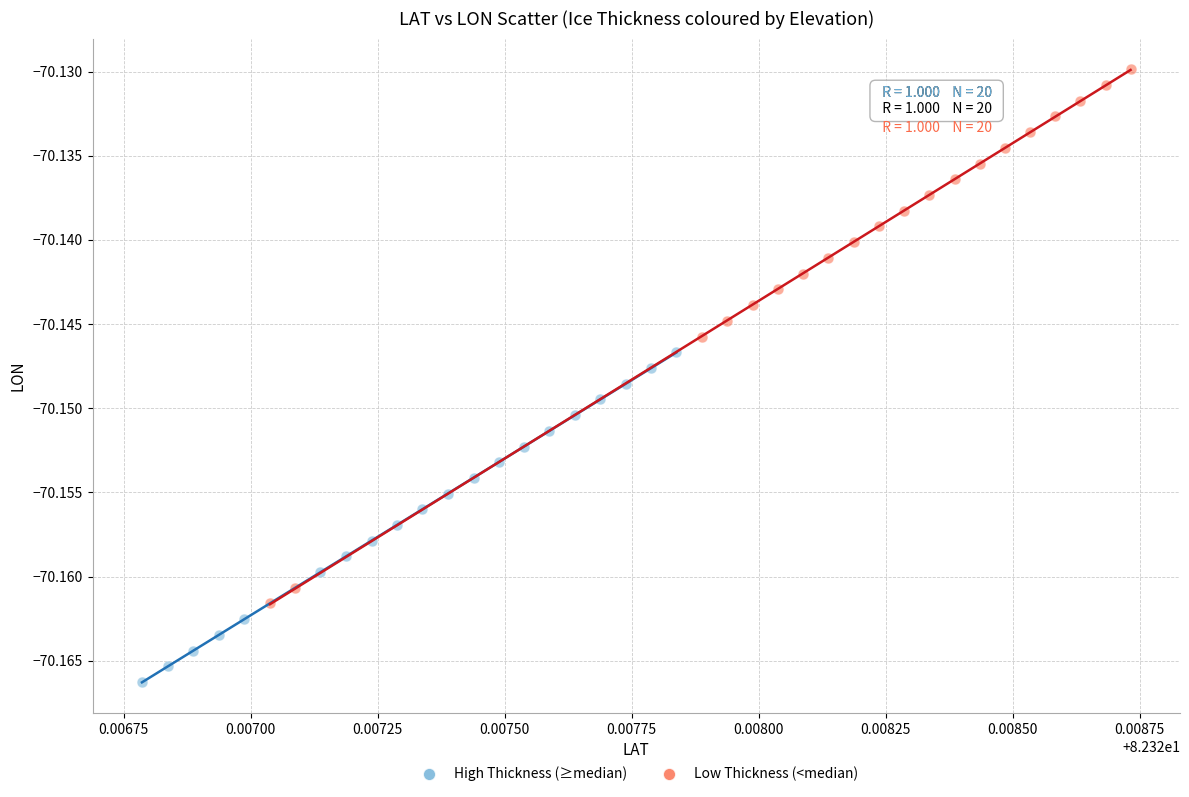

Which series has the widest spread of Y values?

Low Thickness (<median)